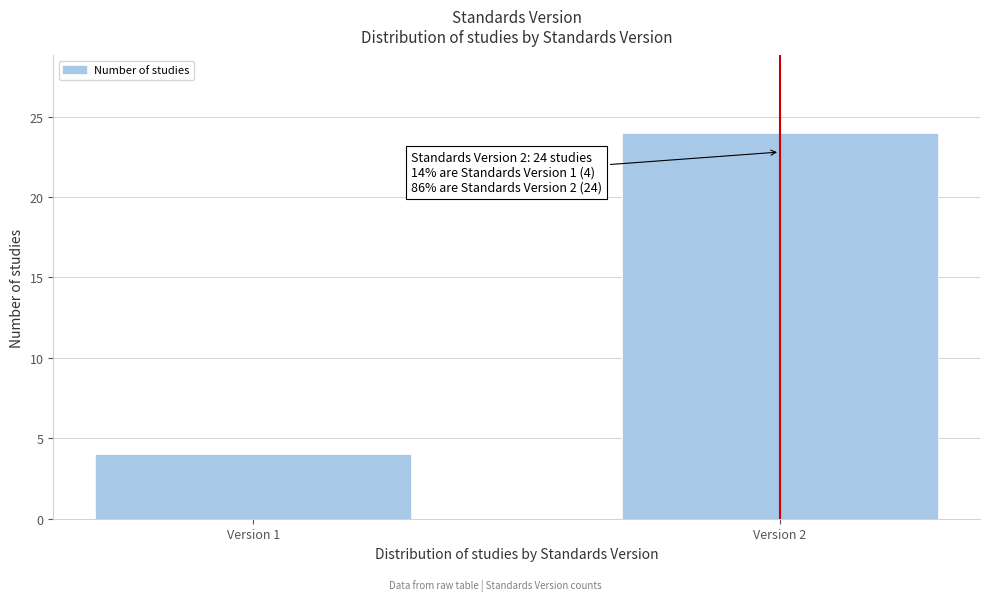

Reading left to right, transcribe all the data shown in this chart.

Version 1=4	Version 2=24